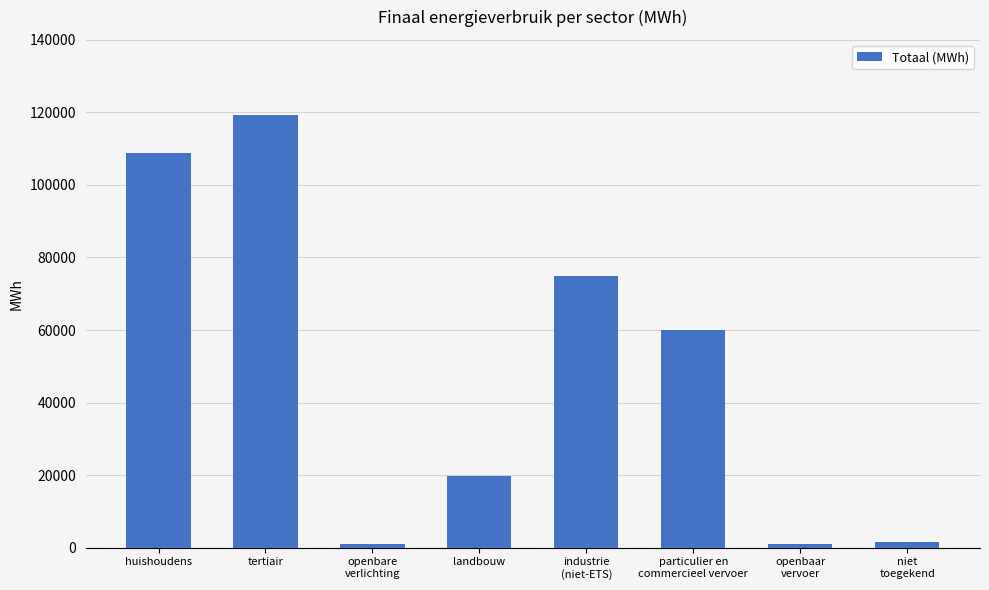

What is the greatest value displayed?

119242.0